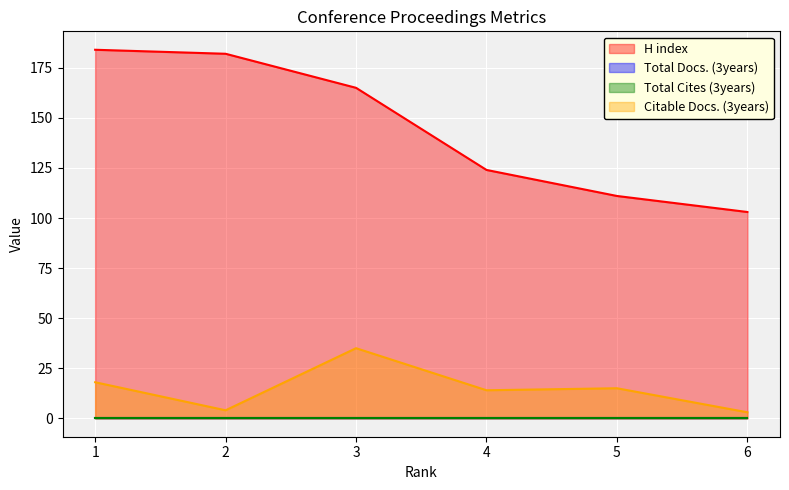

What is the value of the Citable Docs. (3years) point at the 5th from the left?

15